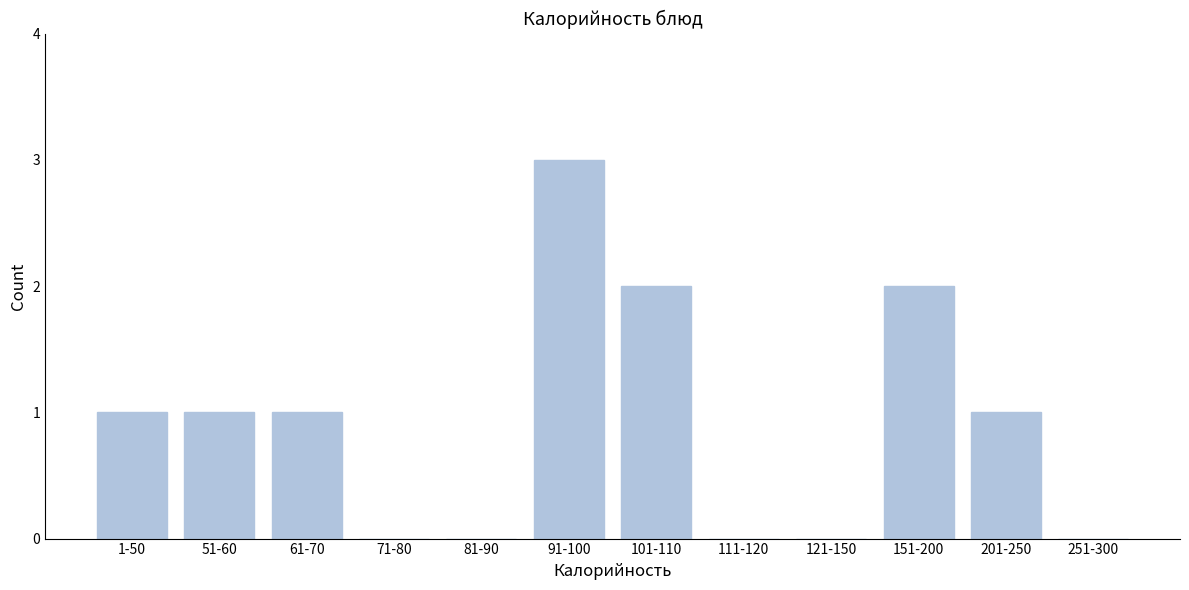

Reading right to left, extract all data points from this chart.

251-300=0	201-250=1	151-200=2	121-150=0	111-120=0	101-110=2	91-100=3	81-90=0	71-80=0	61-70=1	51-60=1	1-50=1